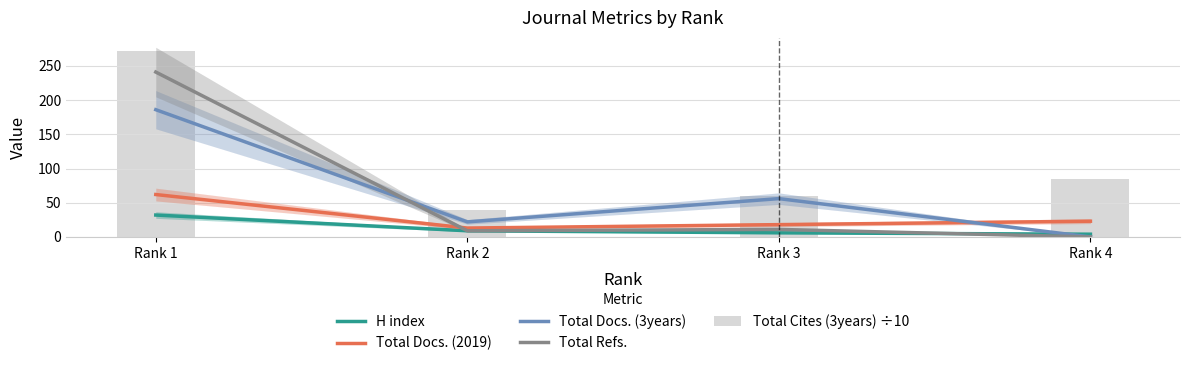

Rank the categories by Total Cites (3years) ÷10 value from lowest to highest.

Rank 2, Rank 3, Rank 4, Rank 1